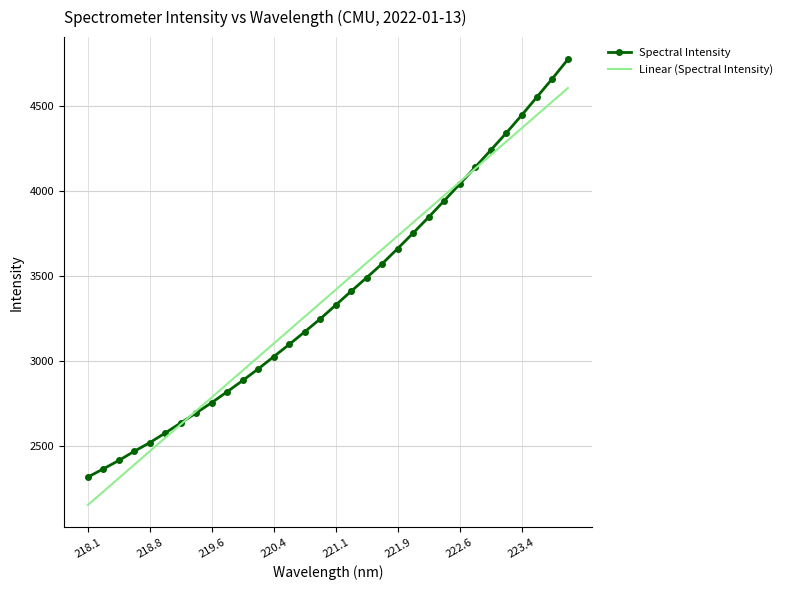

How many lines are shown in the chart?

1